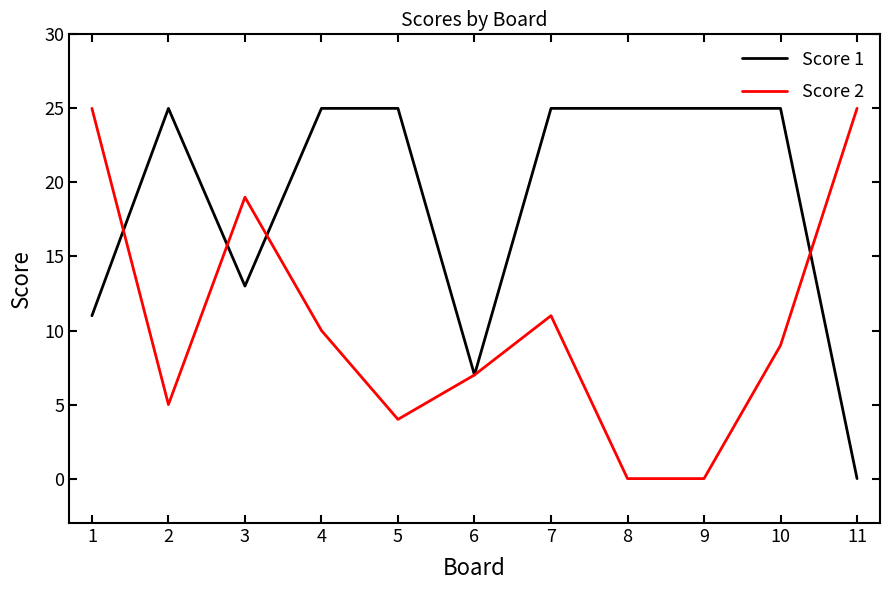

Reading right to left, extract all data points from this chart.

Score 1: 0	25	25	25	25	7	25	25	13	25	11
Score 2: 25	9	0	0	11	7	4	10	19	5	25